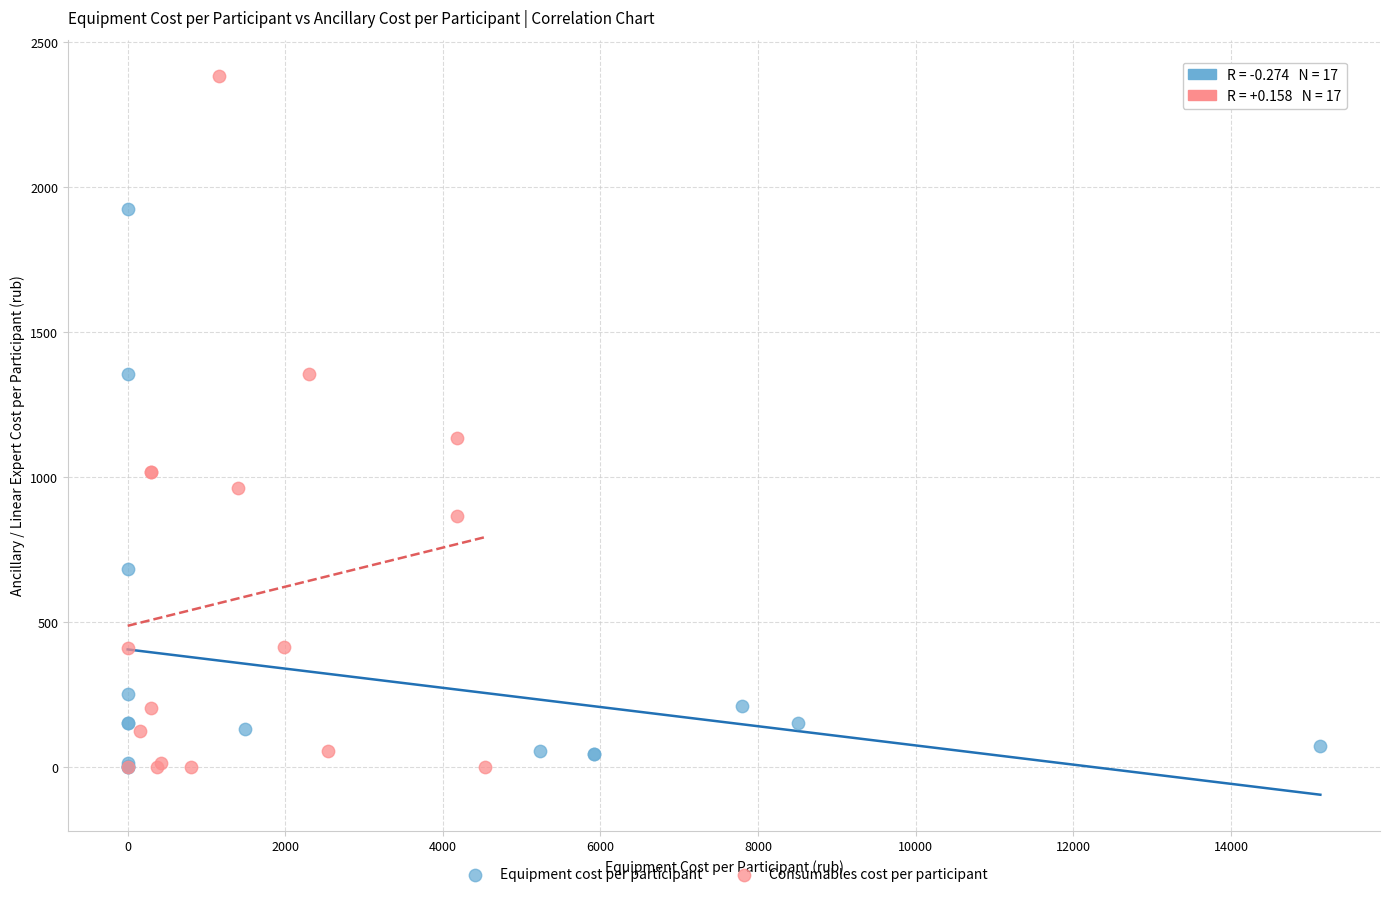

Which series has the widest spread of Y values?

Consumables cost per participant